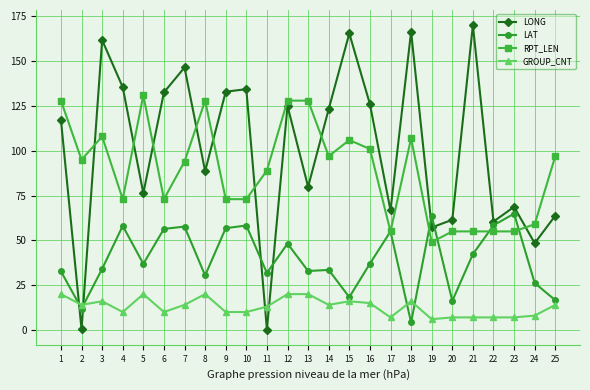

What is the total value across all series at 18?

293.7